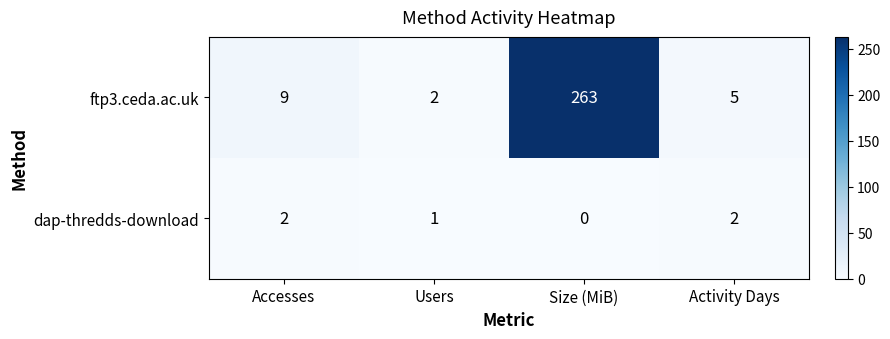

At which category is the sum across all series the highest?

Size (MiB)